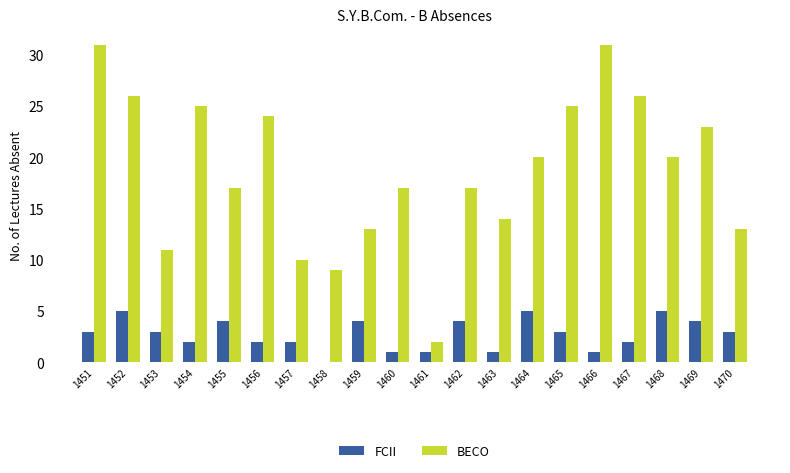

Which series changed the most between 1461 and 1466?

BECO